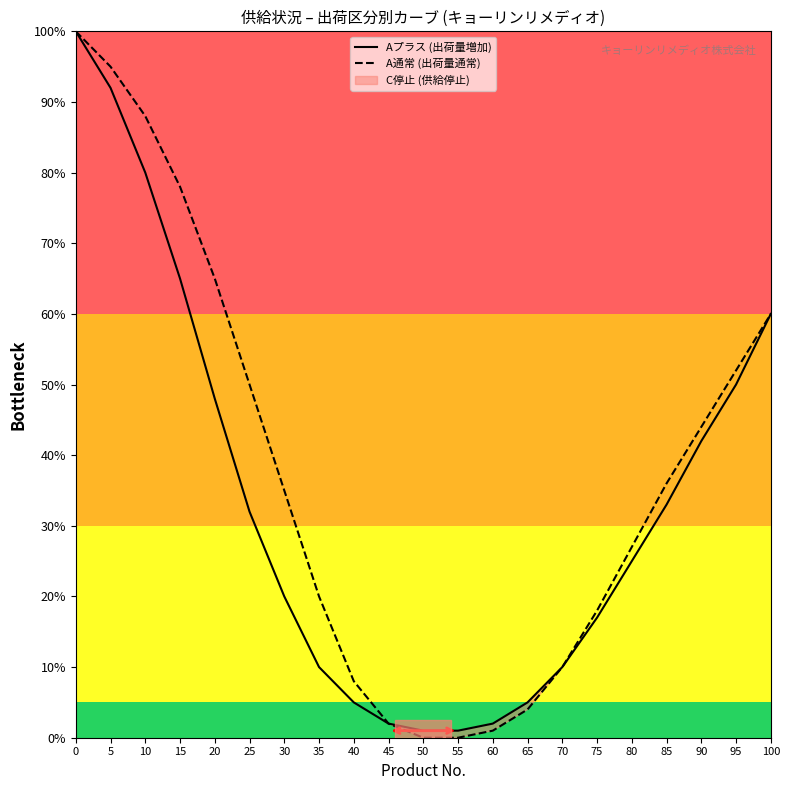

Which series has the widest spread of values?

A通常 (出荷量通常)